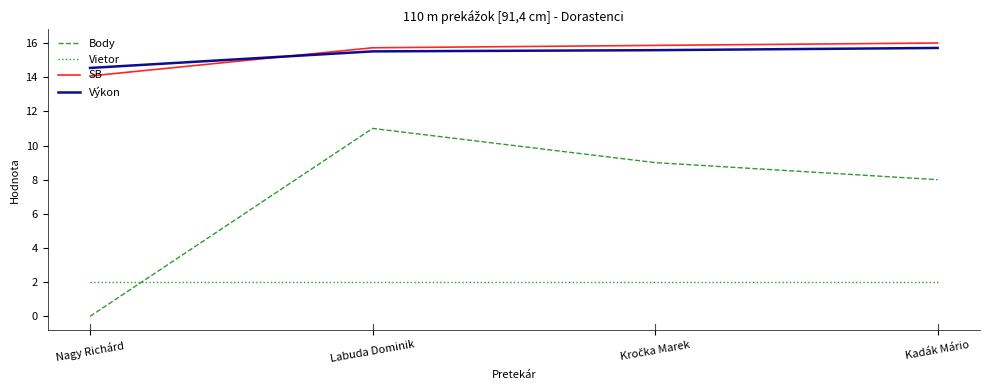

Does the chart have visible grid lines?

No